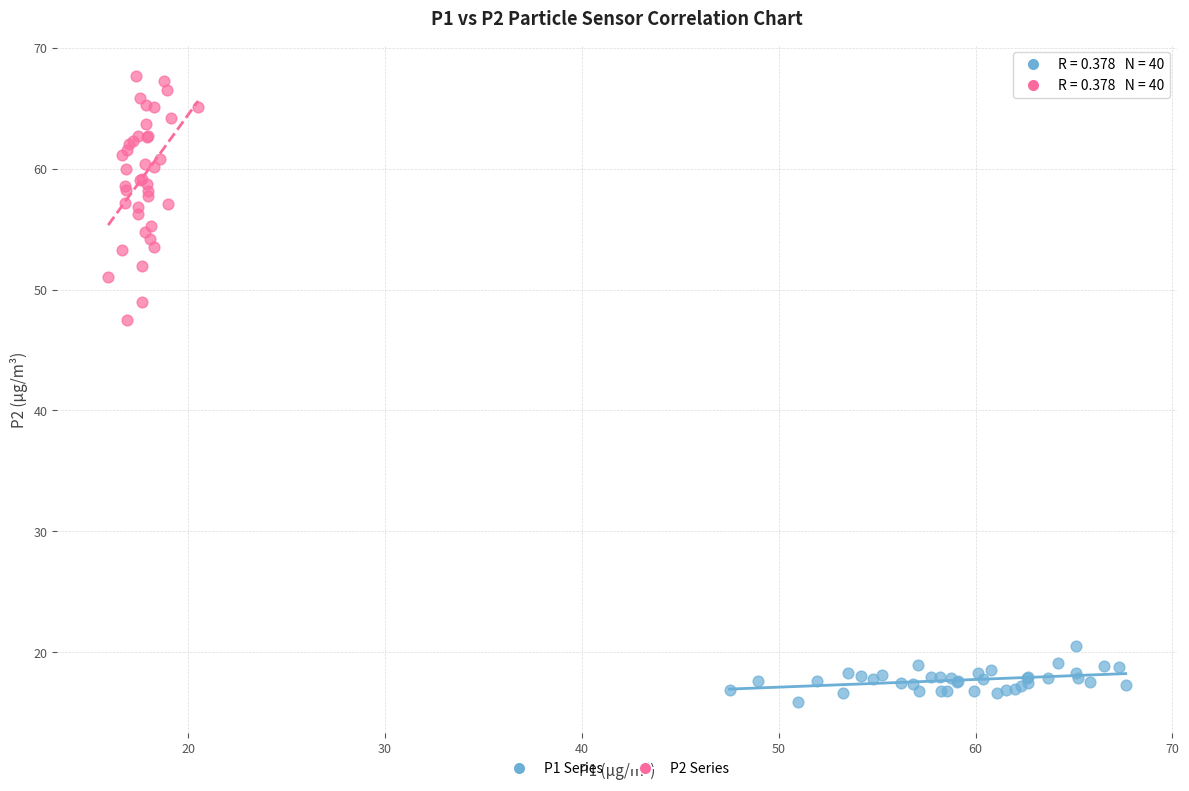

Which series contains the highest Y value?

P2 Series